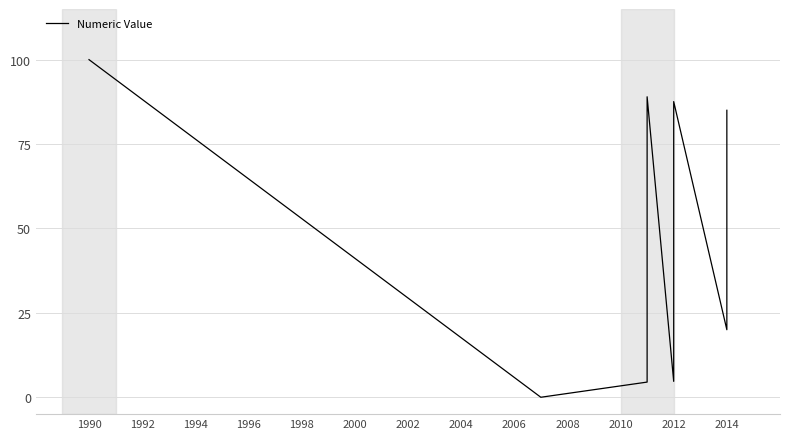

Between 2014 and 2012, which is larger?

2014